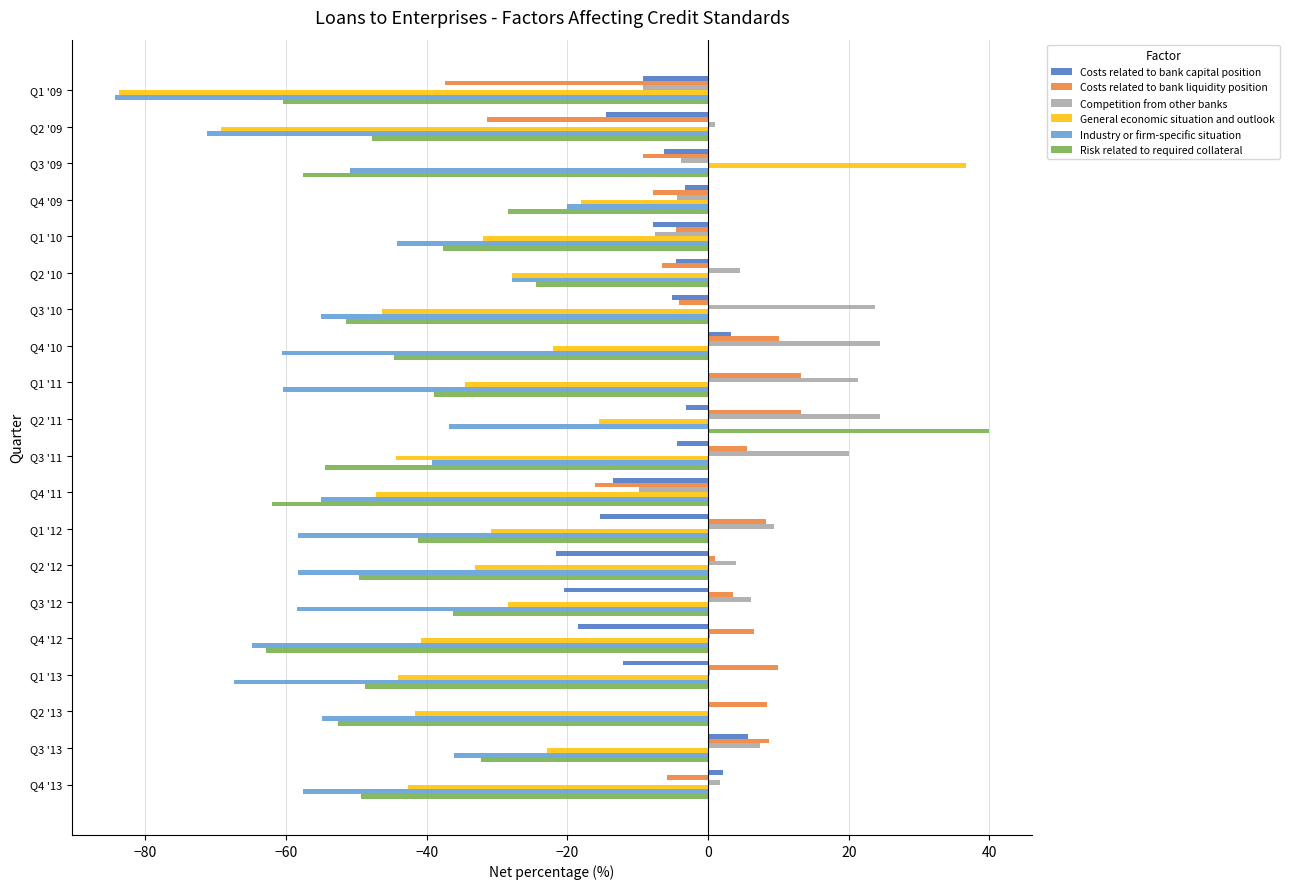

At which category is the sum across all series the highest?

Q2 '11